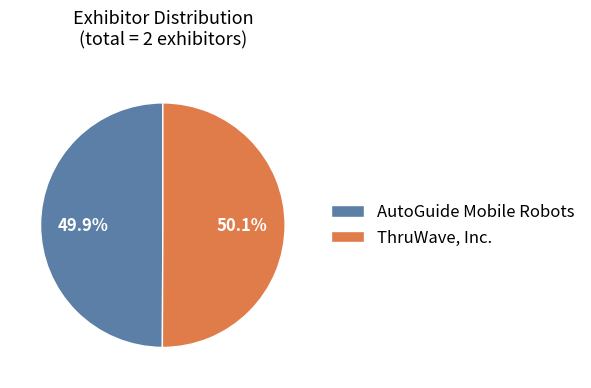

Approximately how many times larger is the value at ThruWave, Inc. compared to AutoGuide Mobile Robots?

1.0